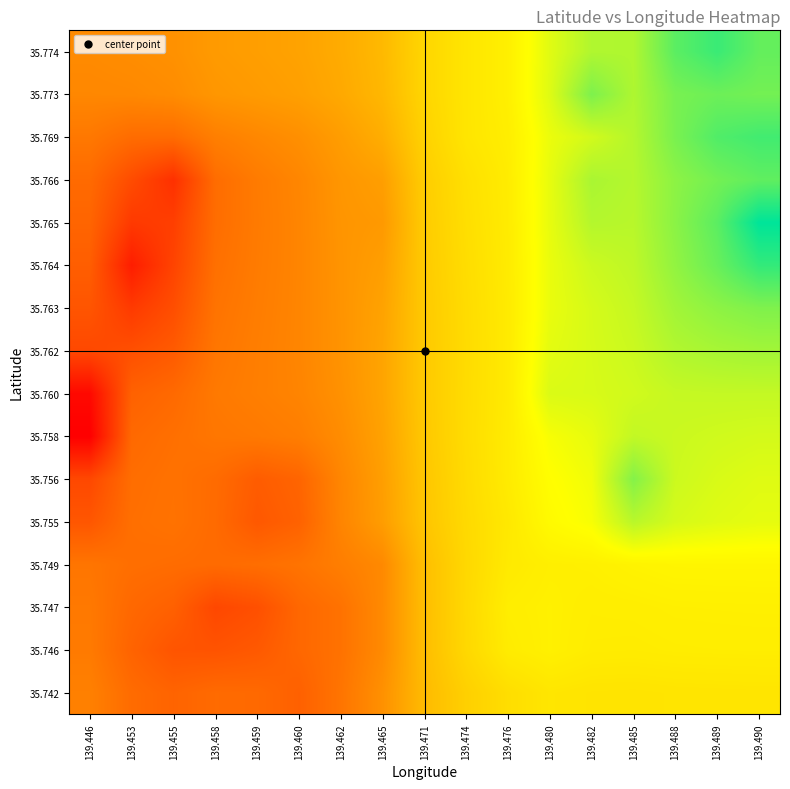

Which label corresponds to the smallest value in the chart?

139.446